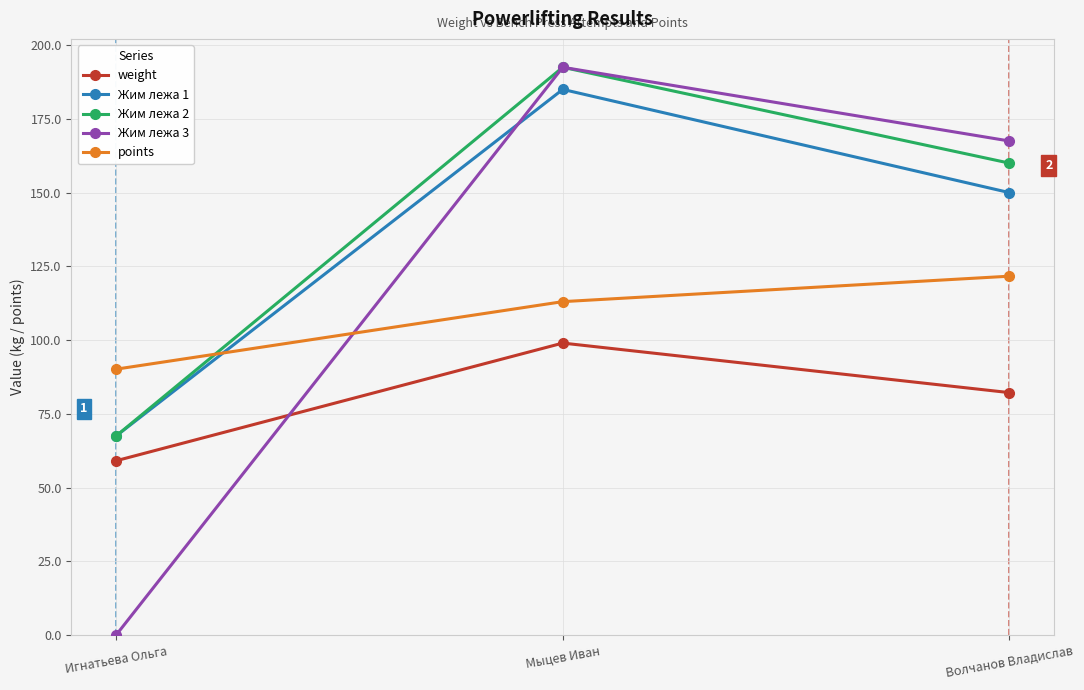

What is the greatest value displayed?

192.5